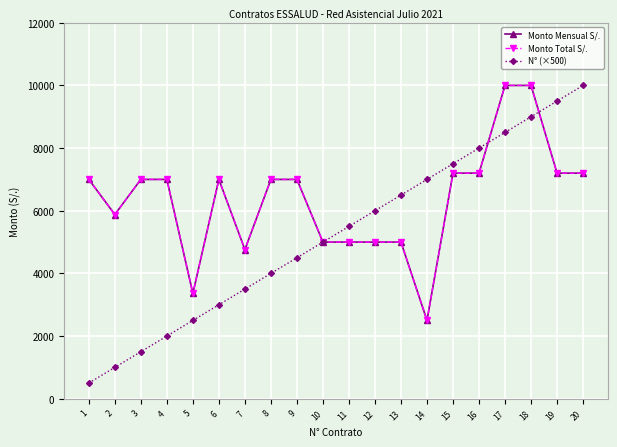

Does the chart have visible grid lines?

Yes